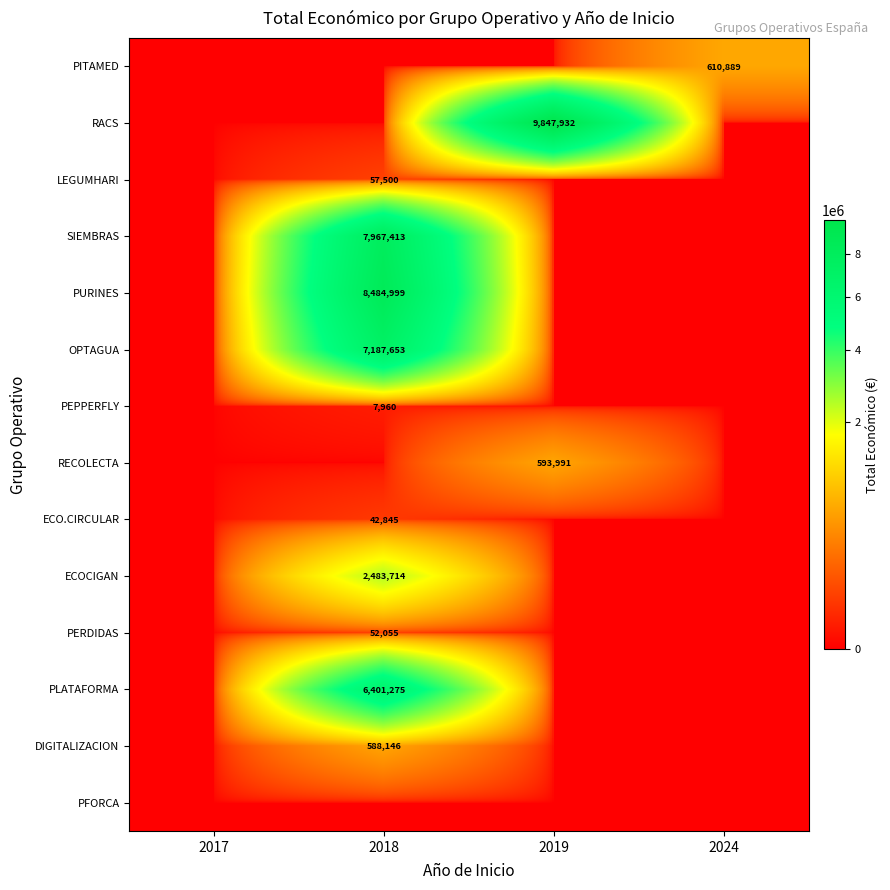

The ECO.CIRCULAR series shows 17363 at 2018. True or false?

False